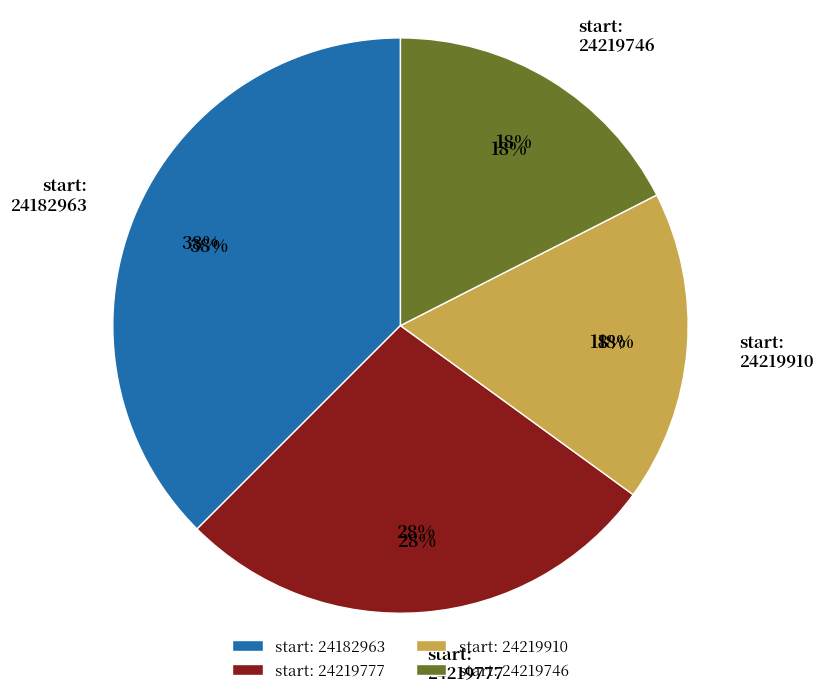

What is the smallest slice in the pie chart?

24219910